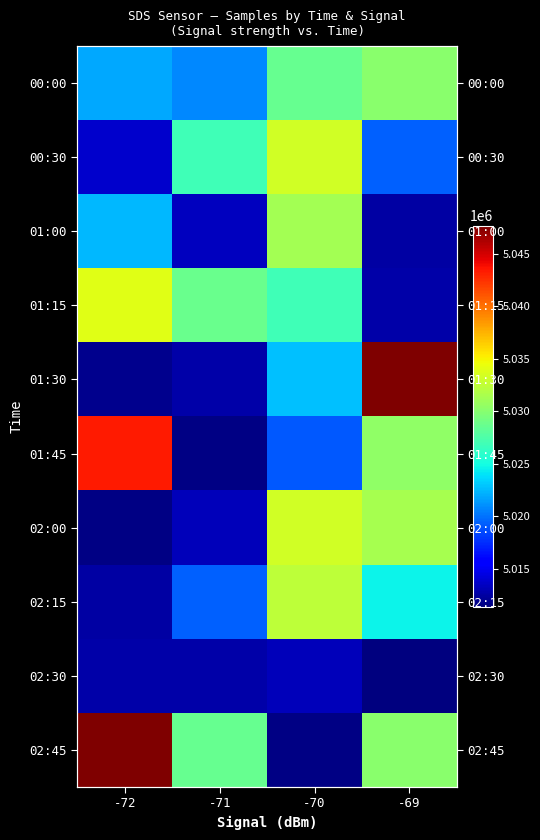

What is the sum of all 02:30 values?

20050142